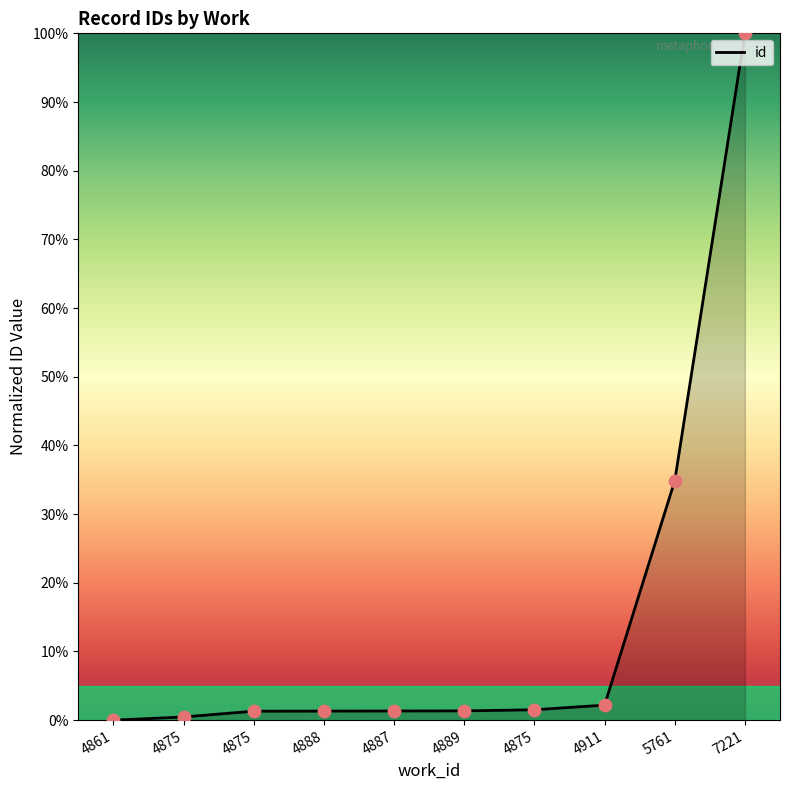

How many lines are shown in the chart?

1